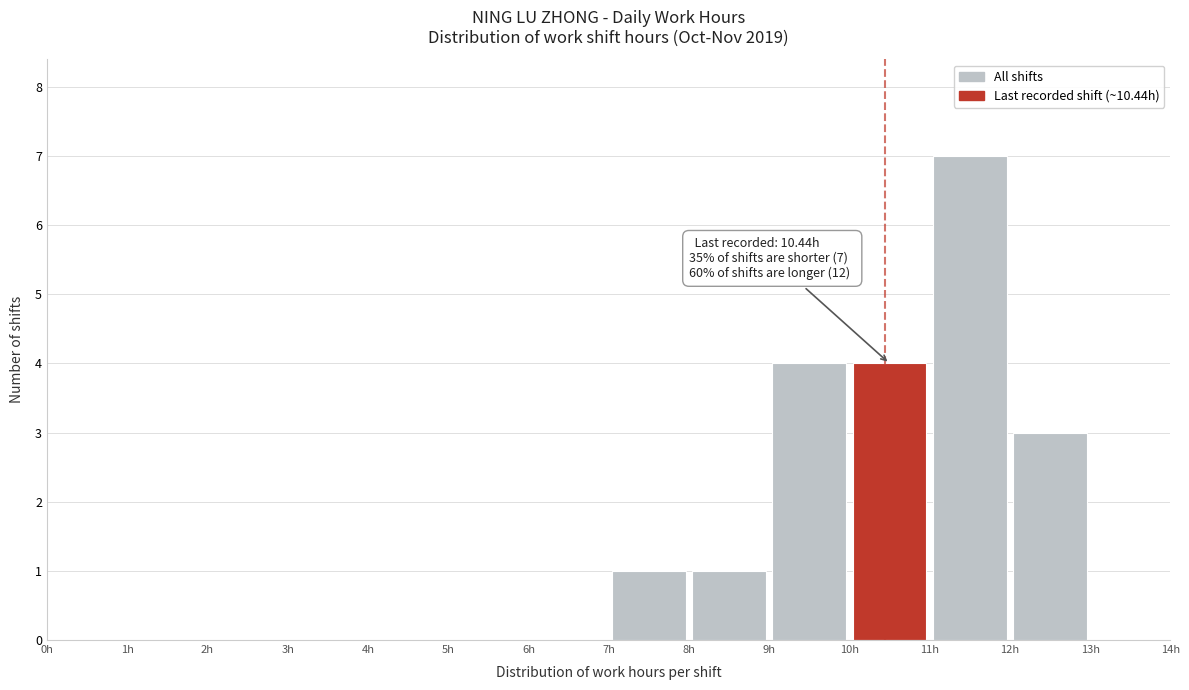

Over which range of the x-axis is the bar tallest?

11 to 12